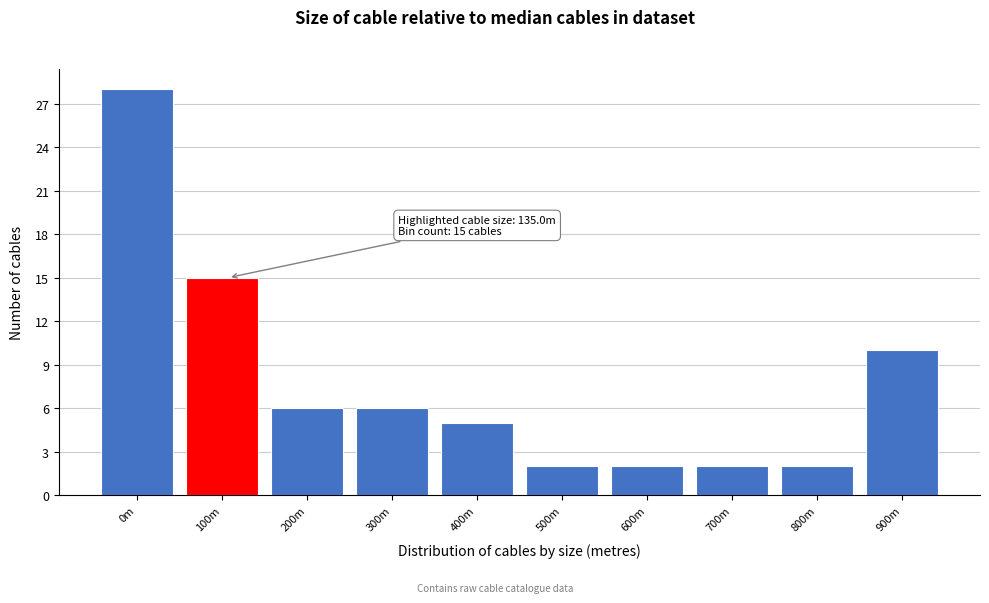

Reading left to right, what are all the values shown in this chart?

28	15	6	6	5	2	2	2	2	10